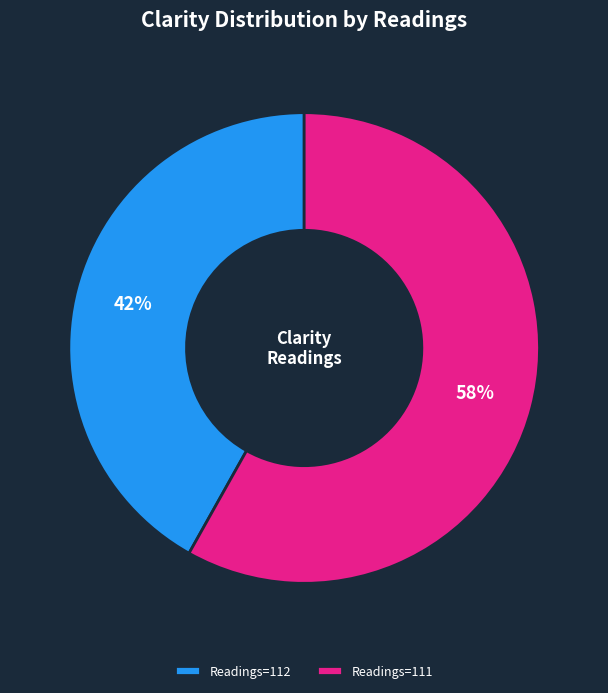

True or false: Readings=111 accounts for 72% of the total.

False